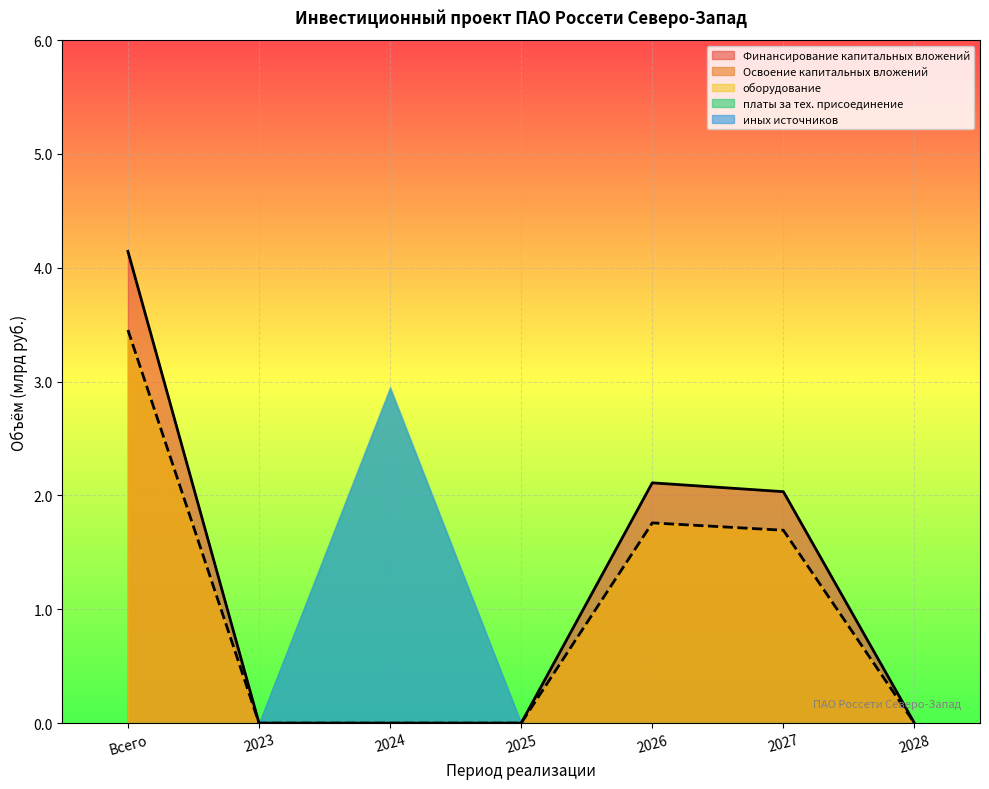

What is the sum of the платы за тех. присоединение values at 2024 and 2028?

2.9